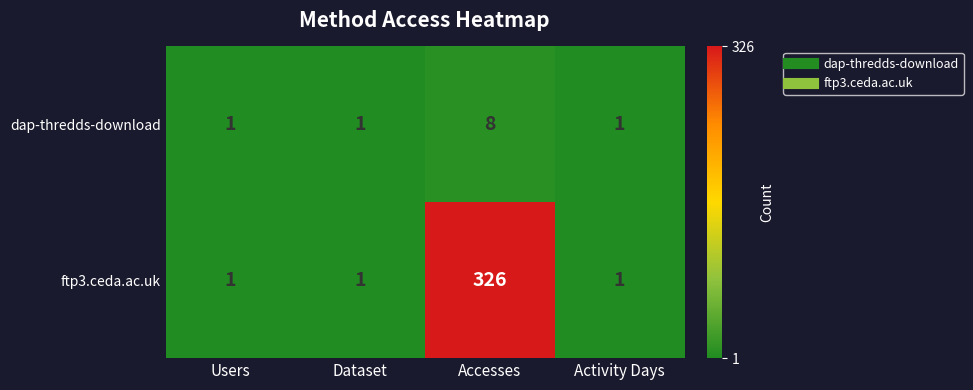

What is the sum of all ftp3.ceda.ac.uk values?

329